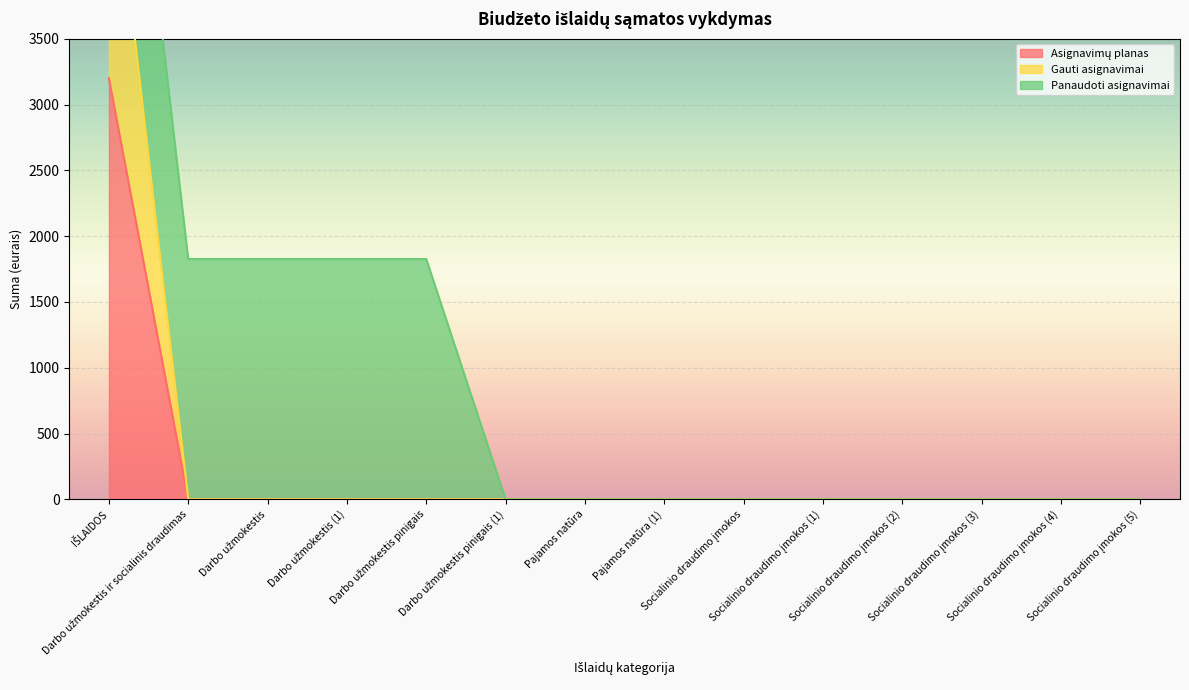

At which category does the chart reach its peak across all series?

IŠLAIDOS